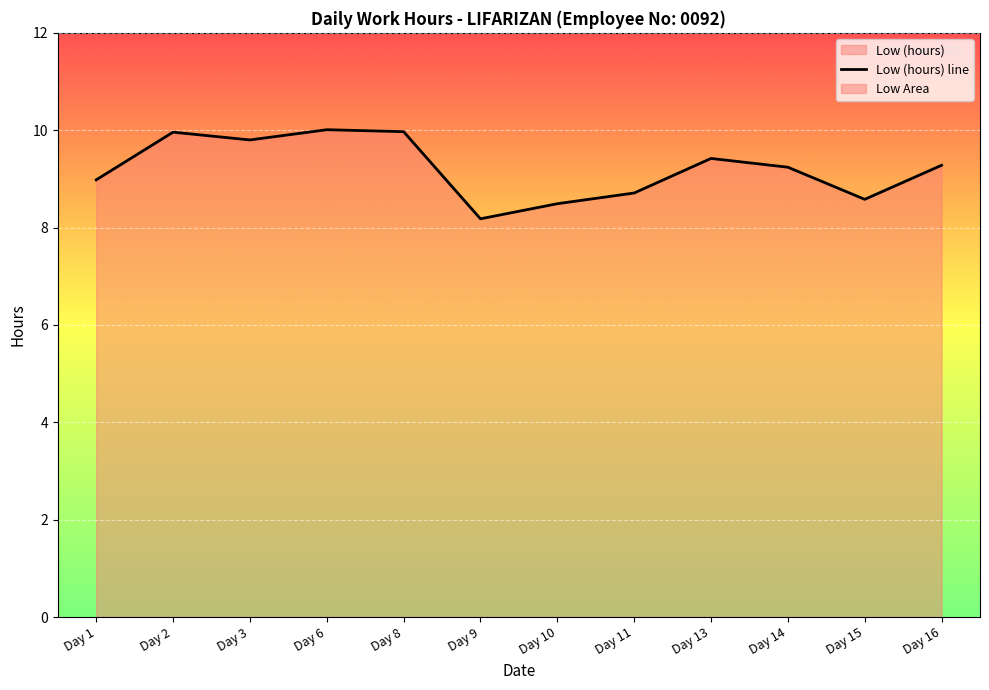

At which category does the data reach its first local peak?

Day 2